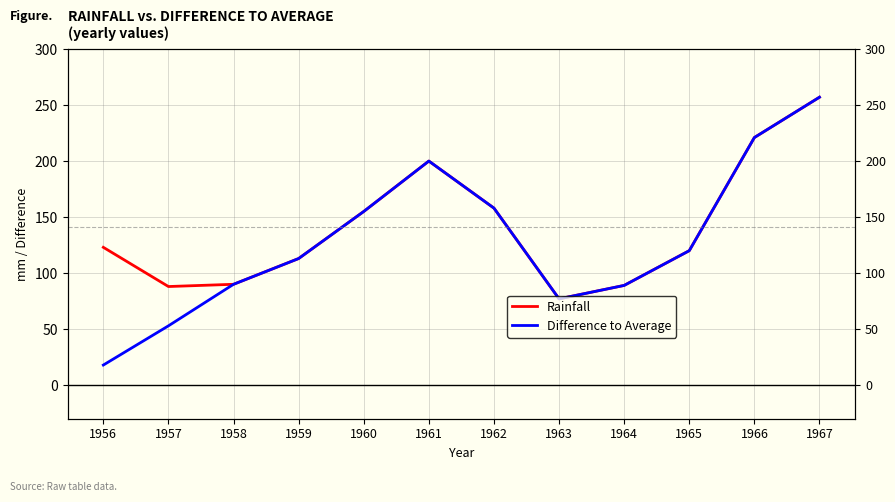

At which label is Rainfall closest to 167?

1962